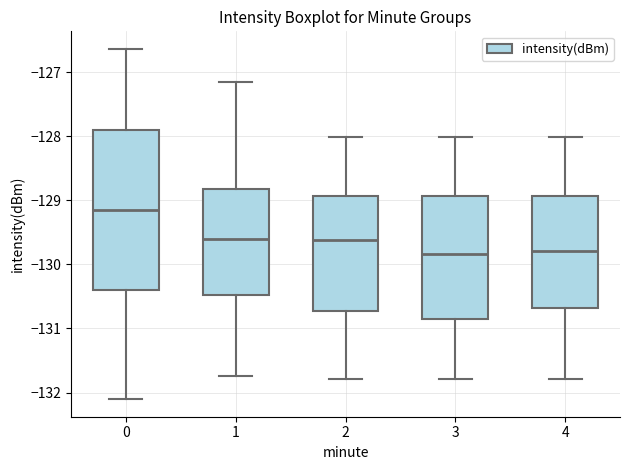

Reading left to right, transcribe this box plot: for each box, give where its median line is, the range the box spans, and where its two whiskers end, as read against the y-axis. The values are not printed on the chart, so give them approximately, as read against the axis.

0: median -129.1, box -130.4 to -127.9, whiskers -132.1 to -126.6
1: median -129.6, box -130.5 to -128.8, whiskers -131.7 to -127.2
2: median -129.6, box -130.7 to -128.9, whiskers -131.8 to -128.0
3: median -129.8, box -130.8 to -128.9, whiskers -131.8 to -128.0
4: median -129.8, box -130.7 to -128.9, whiskers -131.8 to -128.0